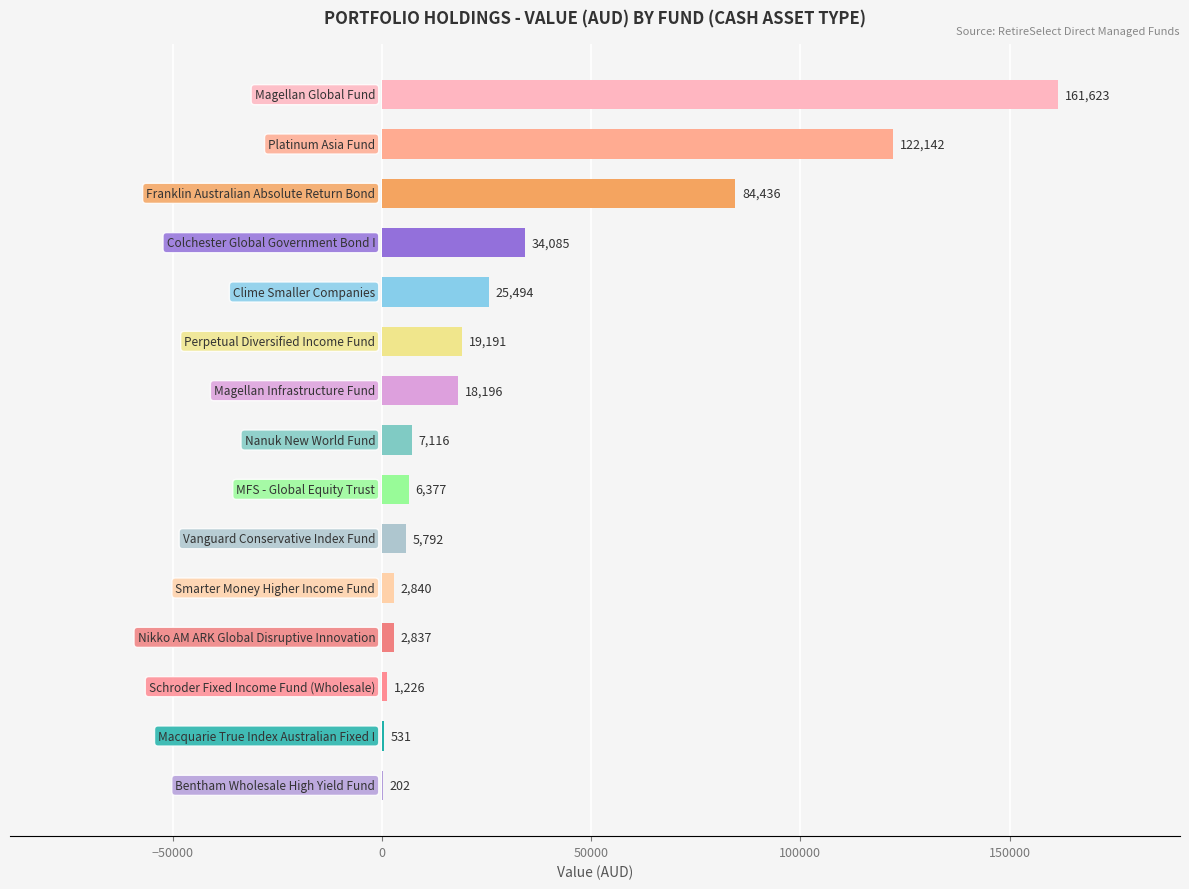

What is the greatest value displayed?

161622.5